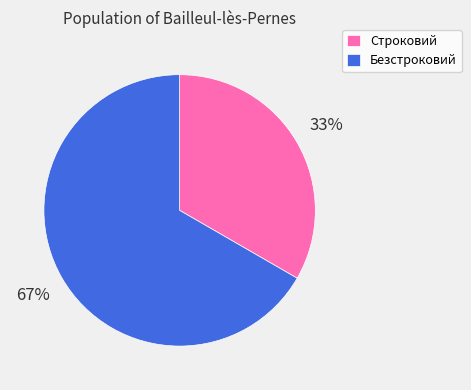

Rank the categories by value from highest to lowest.

Безстроковий, Строковий